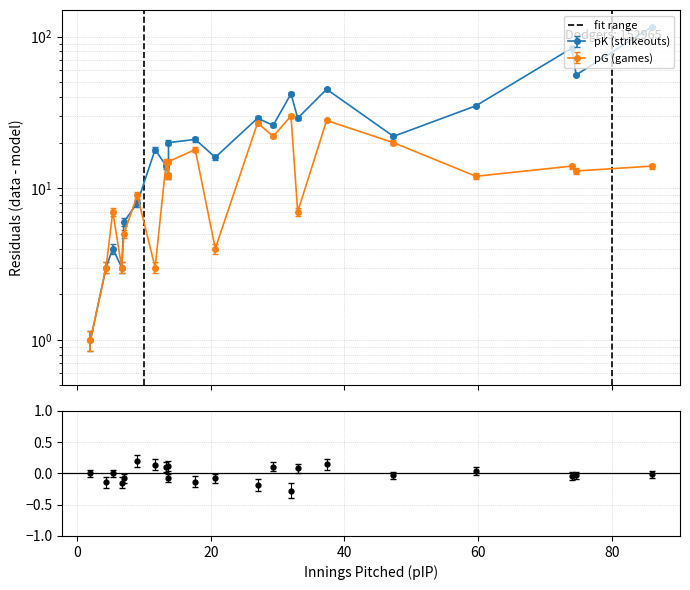

How many data points are less than 1?

1